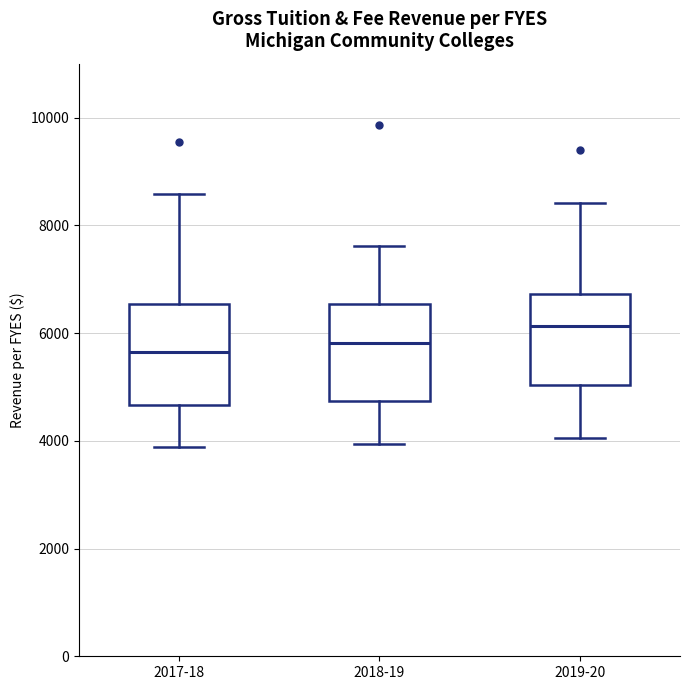

Where does the median line of the box for 2018-19 sit on the y-axis? The values are not printed on the chart, so give them approximately, as read against the axis.

5800